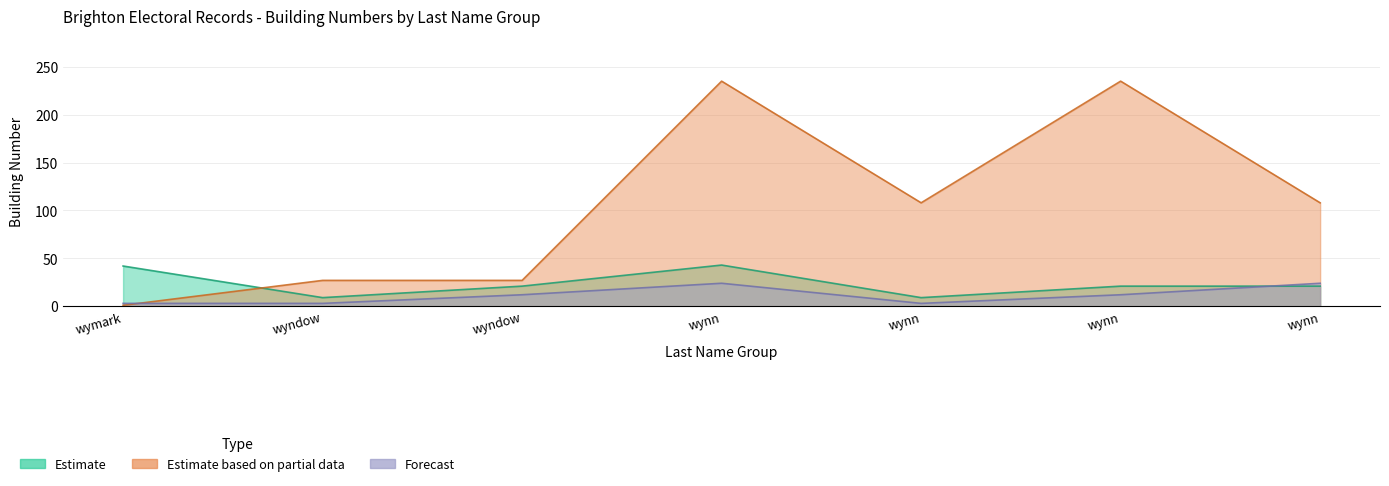

What is the sum of all Forecast values?

81